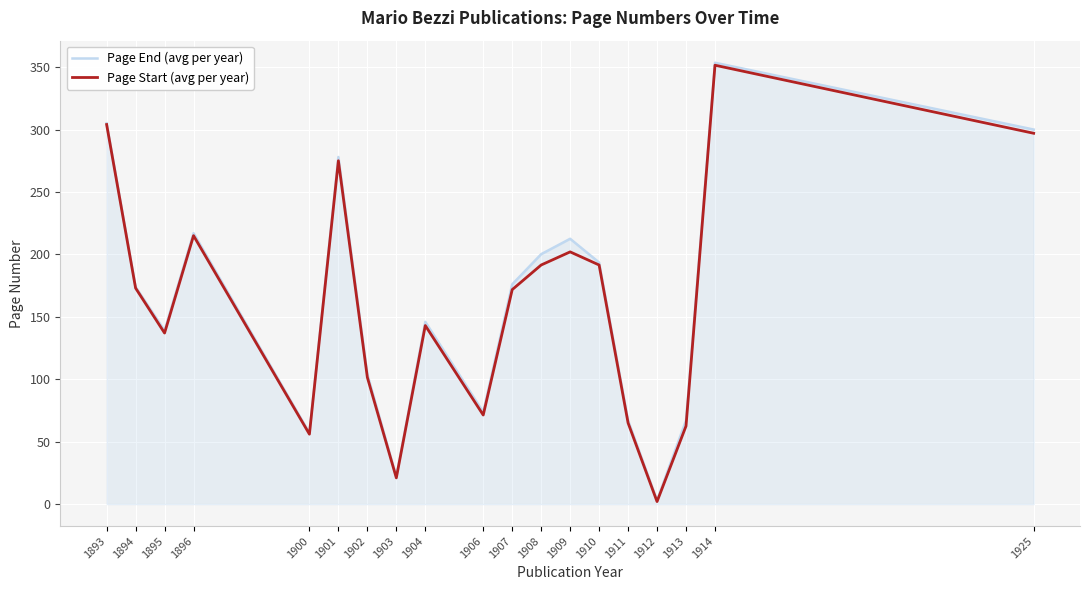

What is the difference between the maximum and minimum values in the Page End (avg per year) series?

350.5